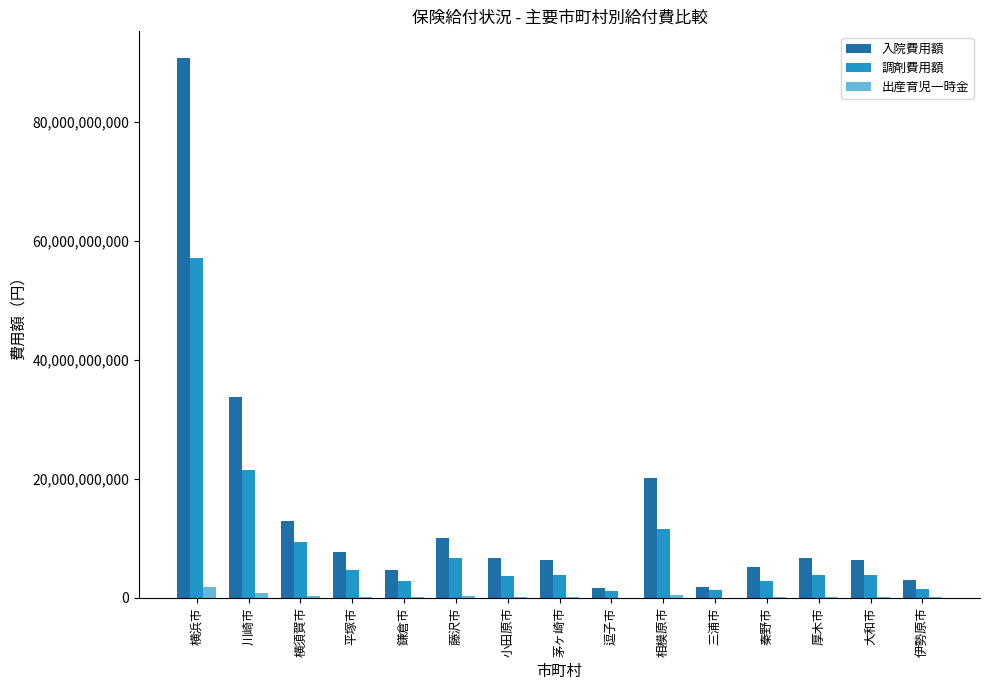

What value does the 出産育児一時金 series have at 横浜市, to the nearest 10?

1868503500